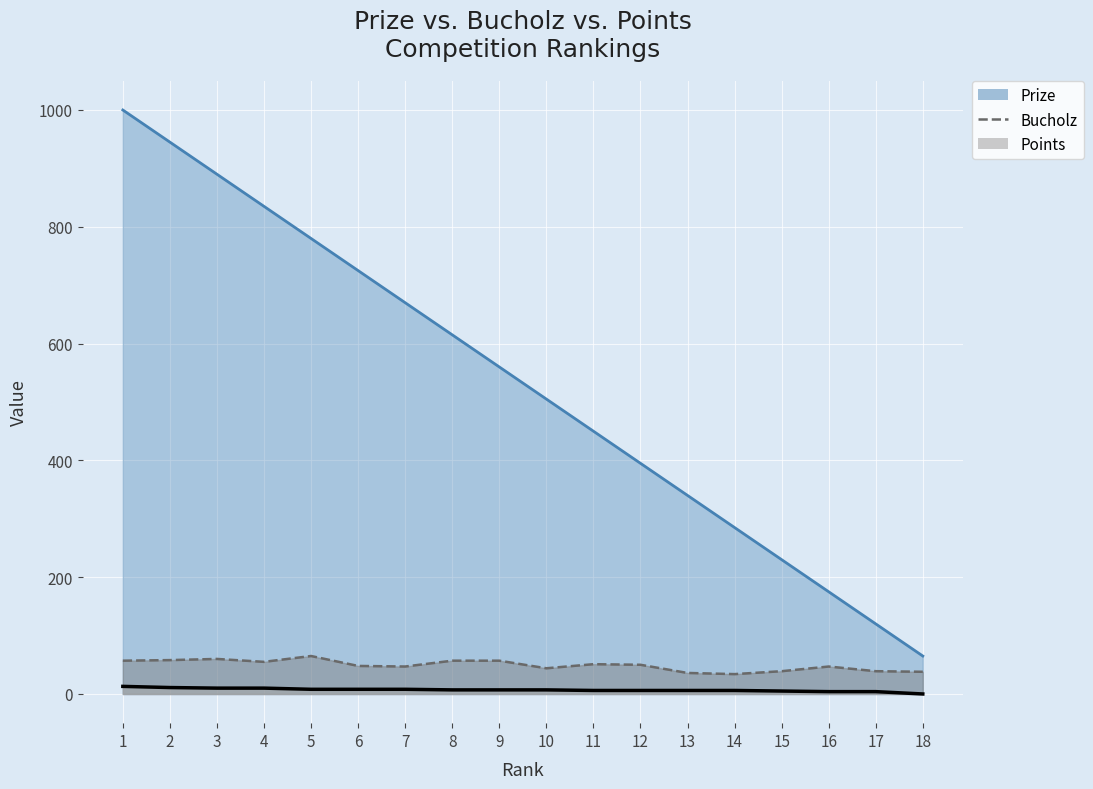

The Prize series shows 514 at 12. True or false?

False